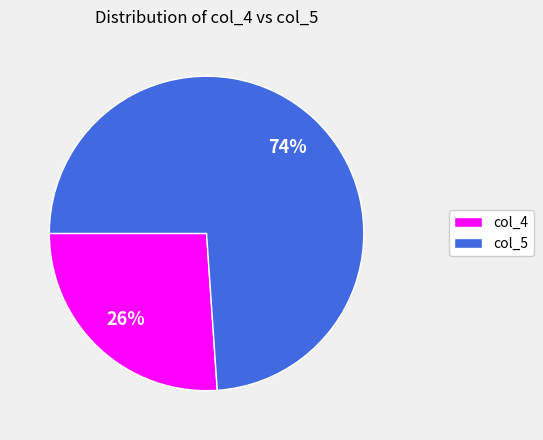

Which has a higher value, col_5 or col_4?

col_5